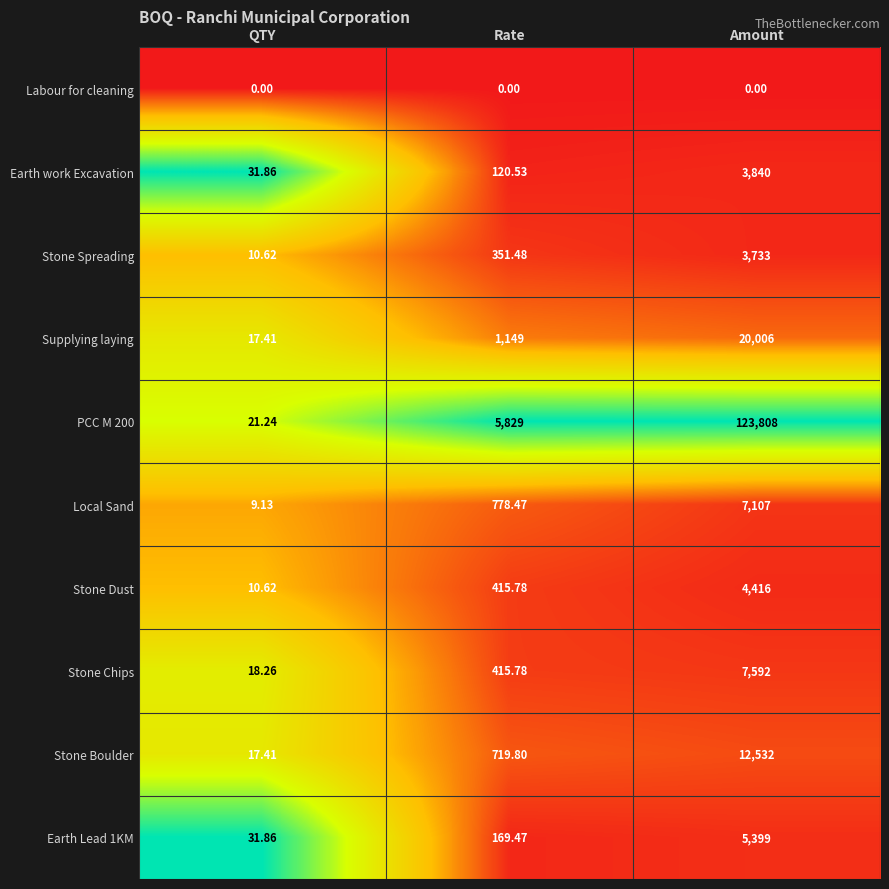

How many data points does each series have?

3